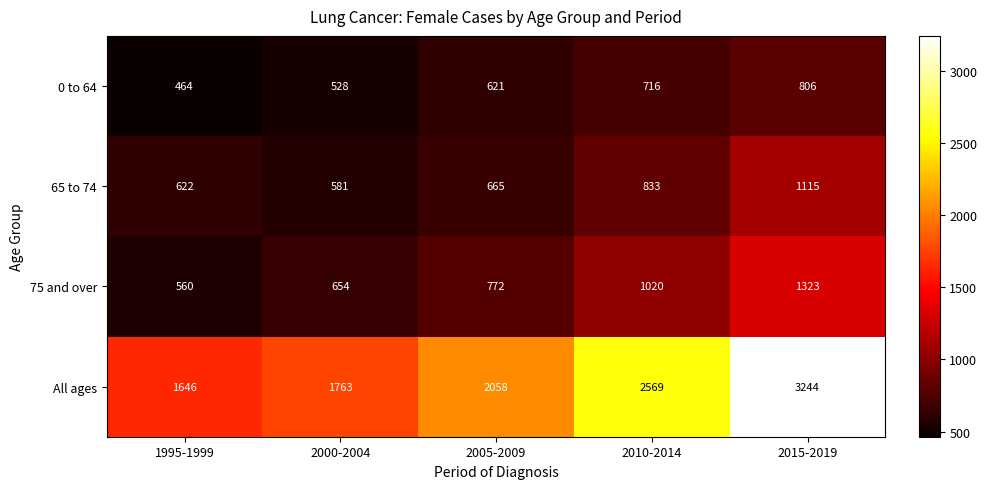

What is the sum of the 75 and over values at 2000-2004 and 2005-2009?

1426